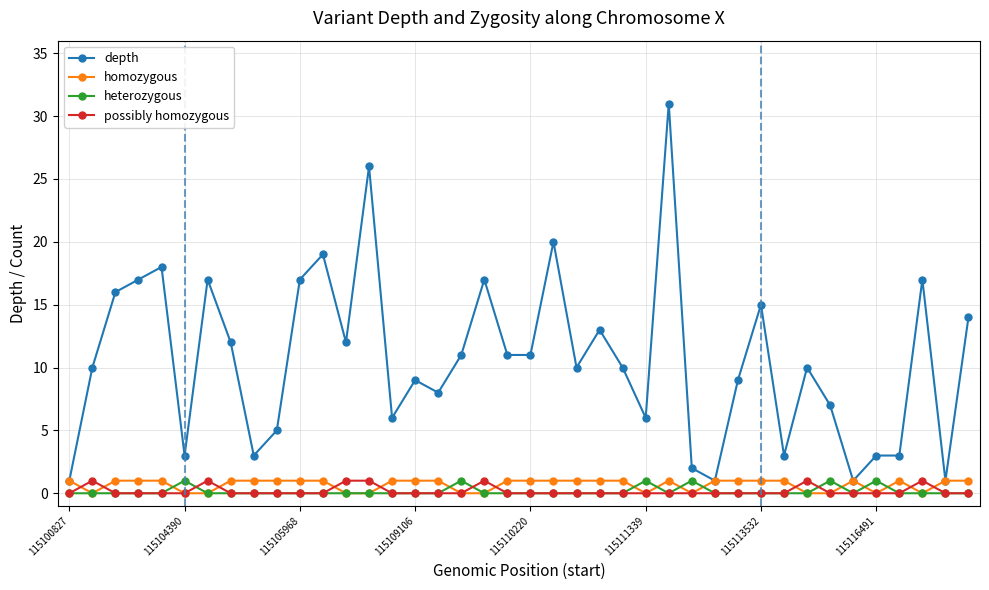

At how many categories does at least one series exceed 23?

2